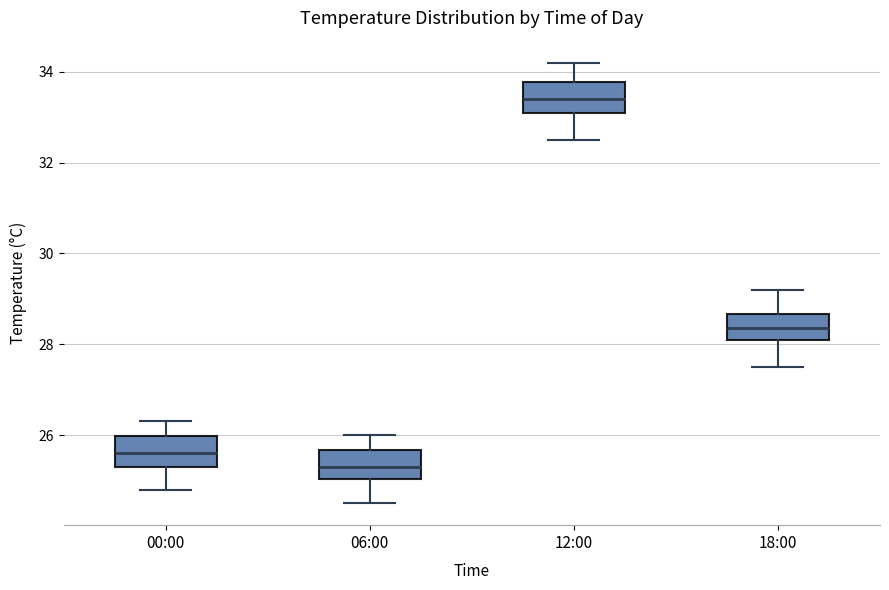

Reading left to right, transcribe this box plot: for each box, give where its median line is, the range the box spans, and where its two whiskers end, as read against the y-axis. The values are not printed on the chart, so give them approximately, as read against the axis.

00:00: median 25.6, box 25.4 to 26.0, whiskers 24.8 to 26.4
06:00: median 25.4, box 25.0 to 25.6, whiskers 24.6 to 26.0
12:00: median 33.4, box 33.2 to 33.8, whiskers 32.6 to 34.2
18:00: median 28.4, box 28.2 to 28.6, whiskers 27.6 to 29.2